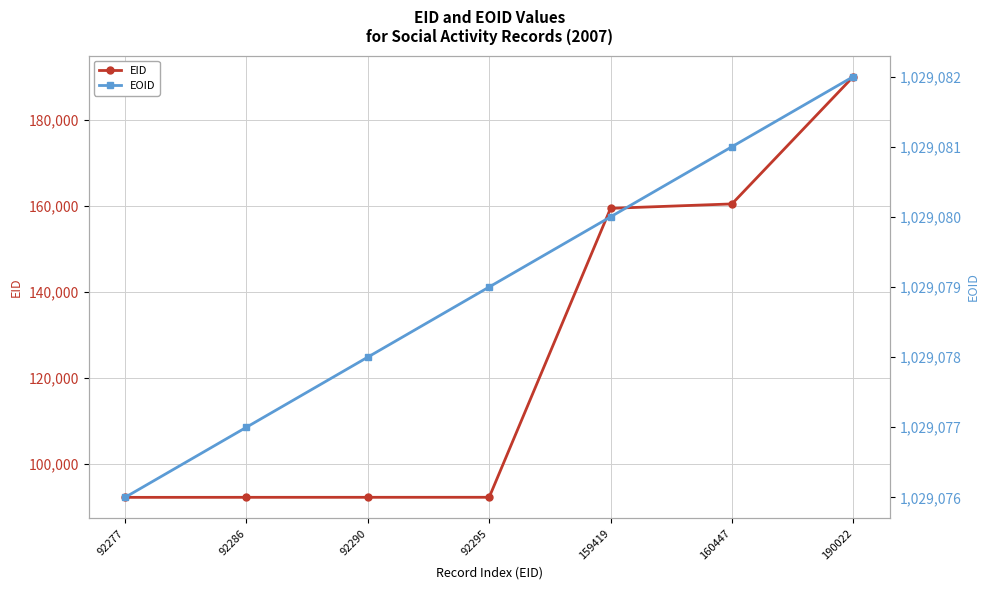

List the series in order of their peak value, lowest first.

EID, EOID